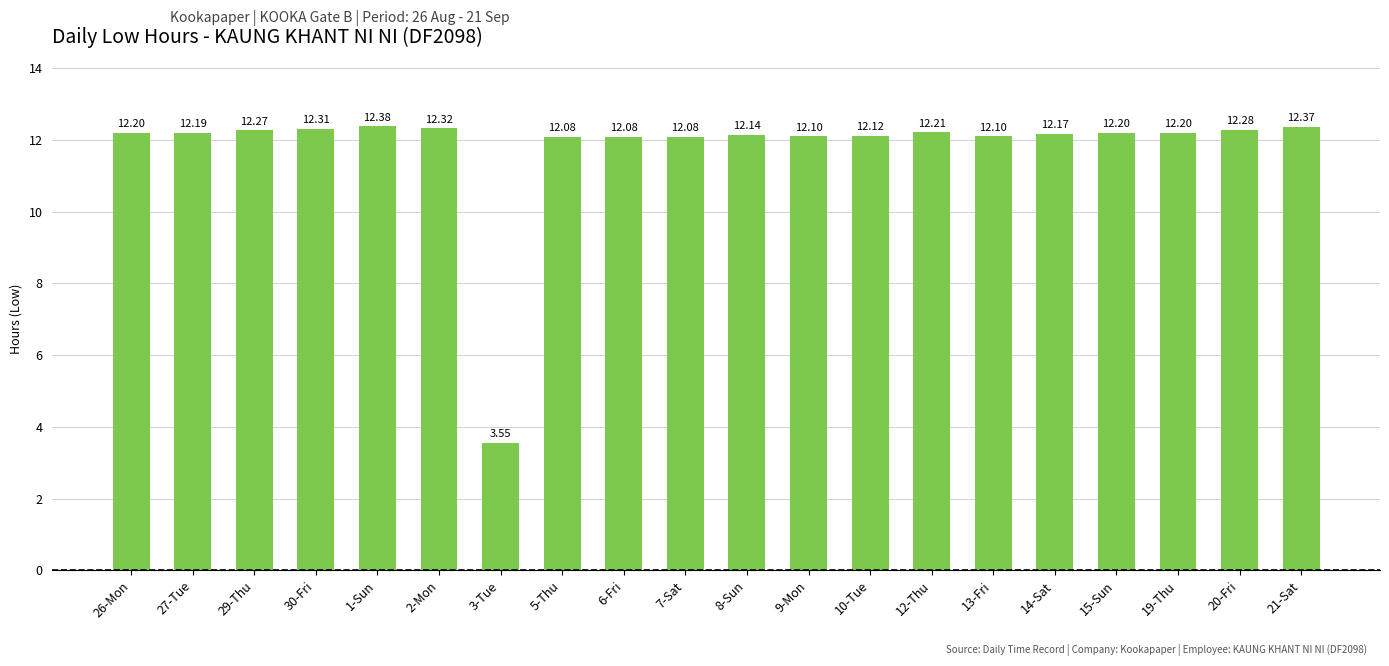

What is the difference between the maximum and minimum values?

8.8